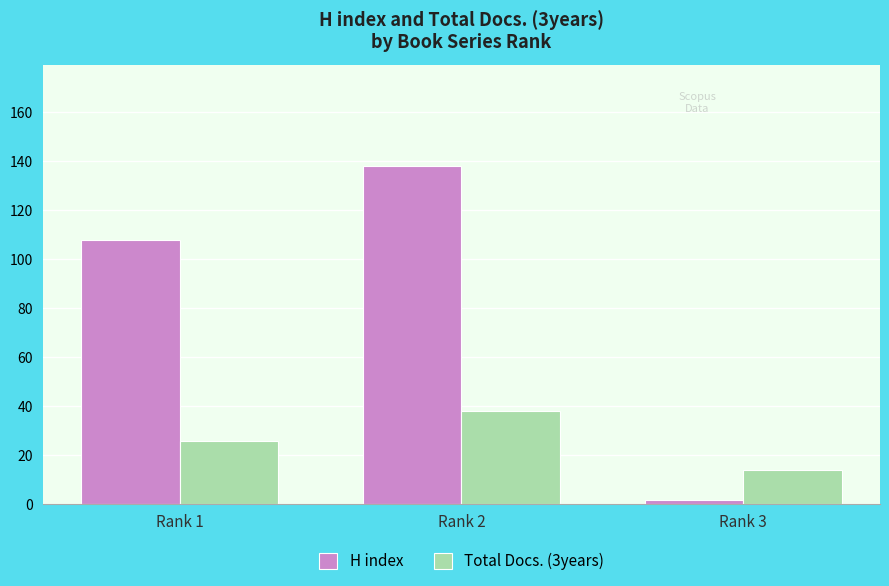

What is the total value across all series at Rank 2?

176